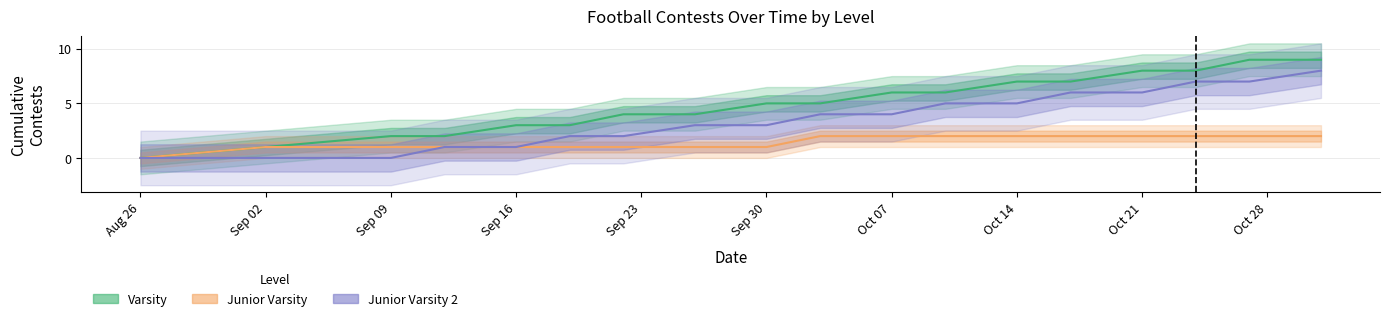

Is this an area chart (filled region under the line)?

No